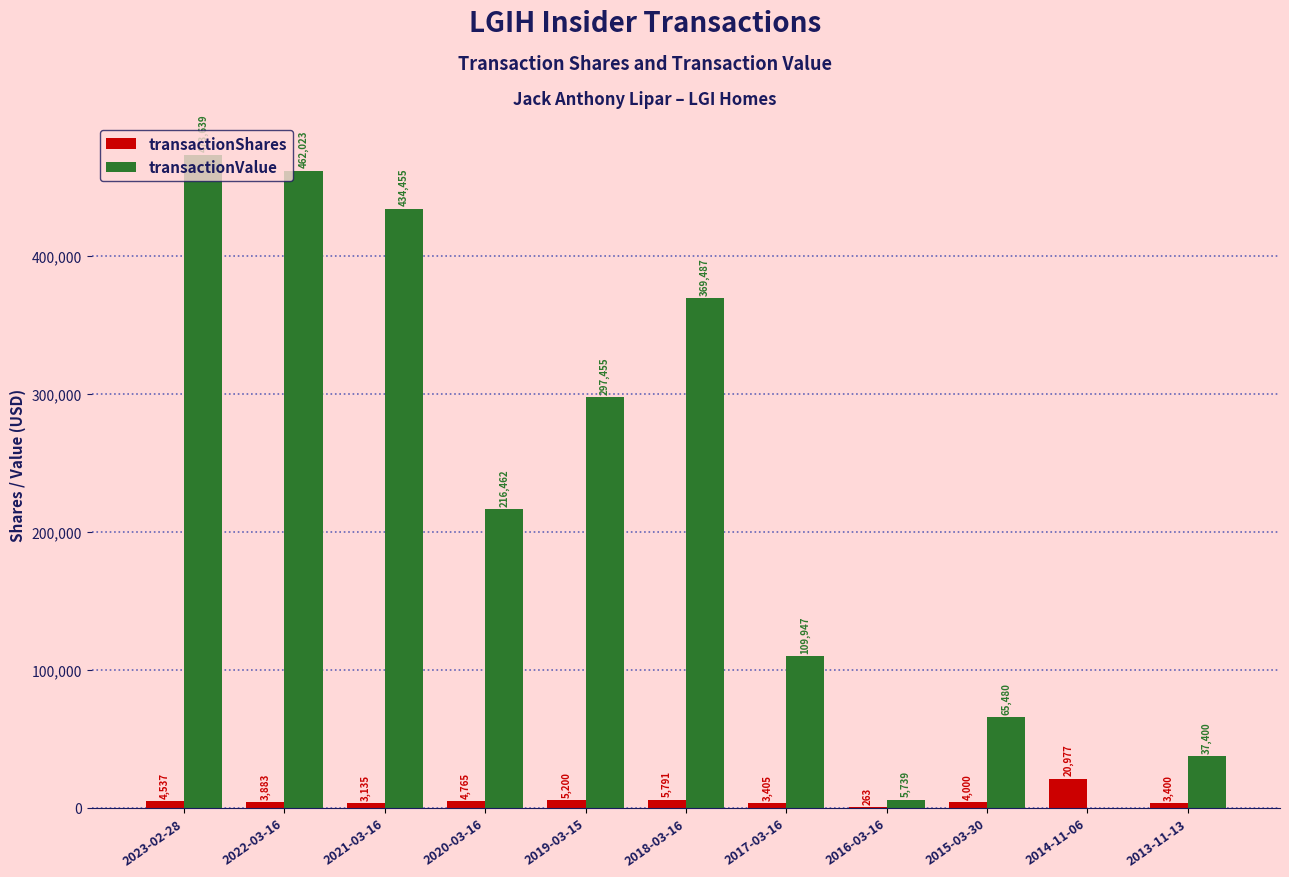

What is the sum of all transactionShares values?

59356